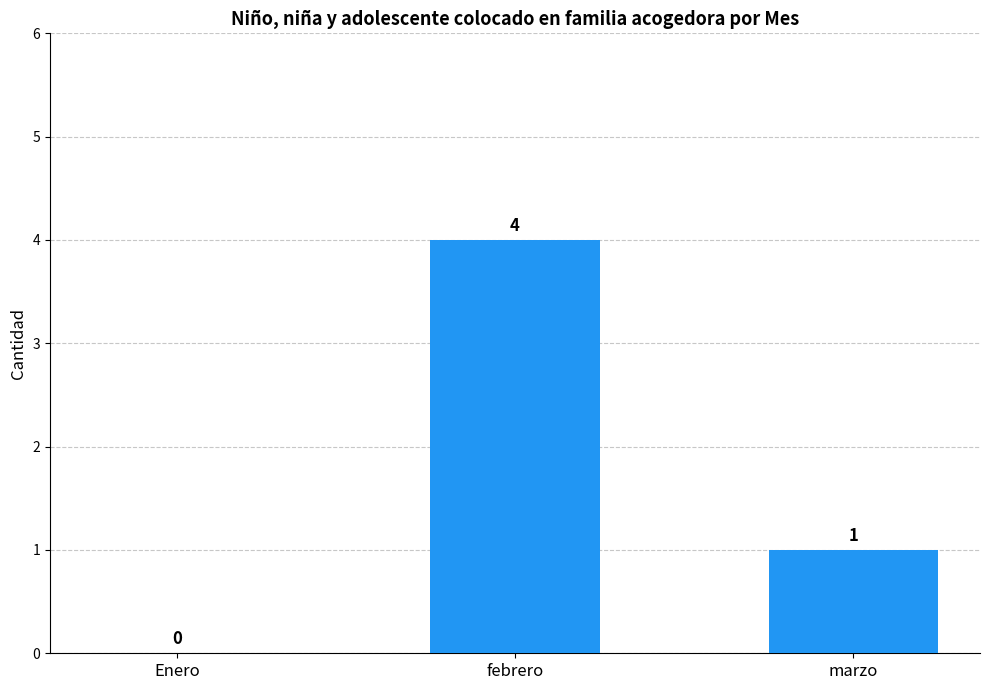

How many series are shown in this chart?

1